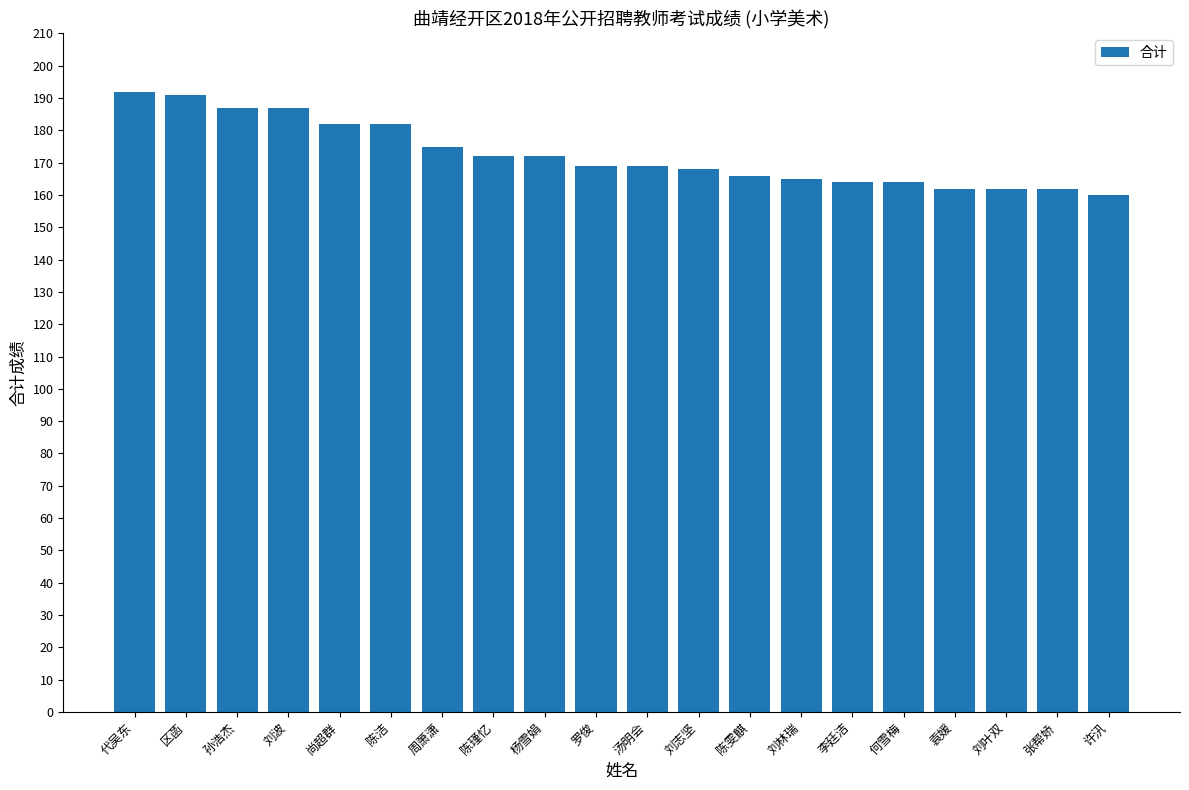

What is the difference between the second highest and minimum values?

31